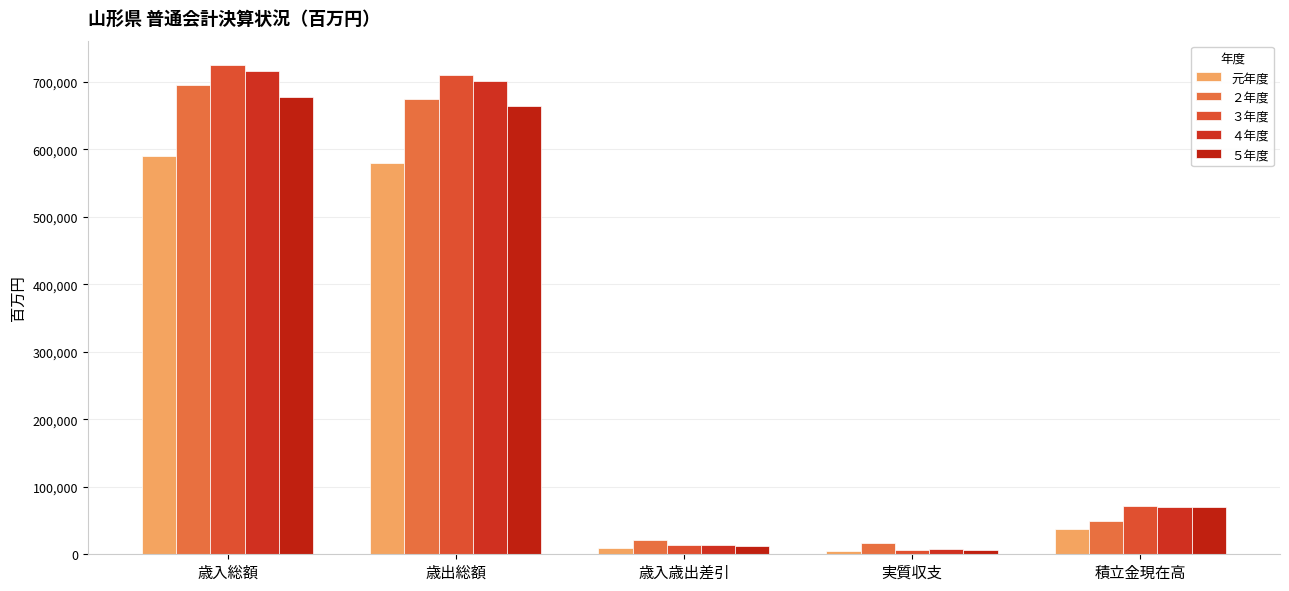

Rank the series at 歳出総額 from highest to lowest value.

３年度, ４年度, ２年度, ５年度, 元年度